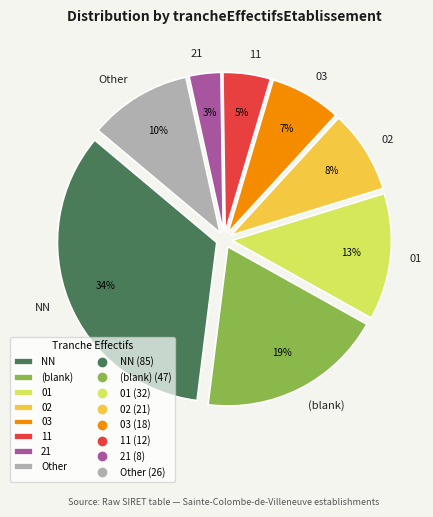

Which category has the biggest portion of the pie?

NN